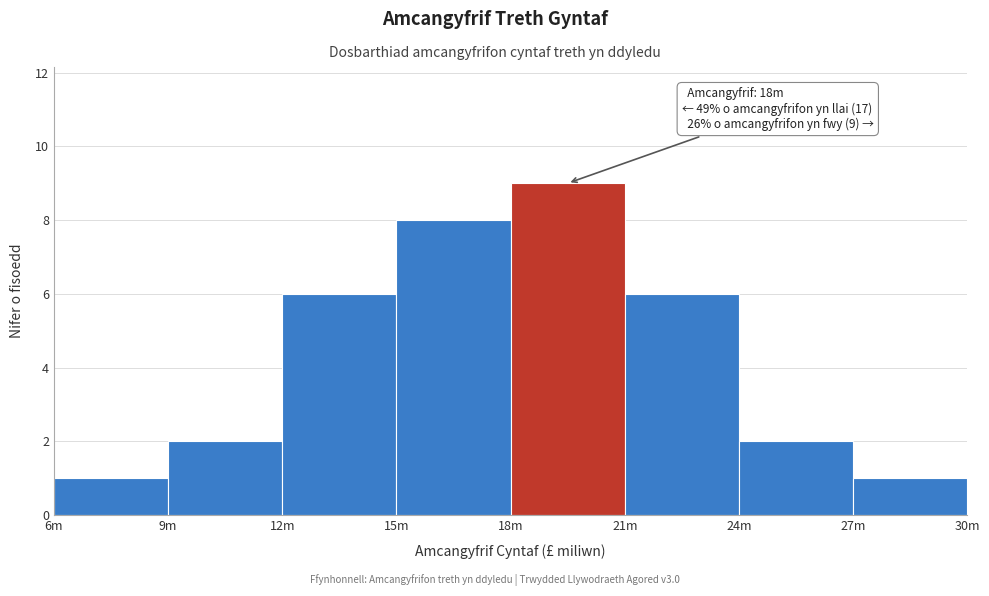

Reading right to left, transcribe all the data shown in this chart.

1	2	6	9	8	6	2	1